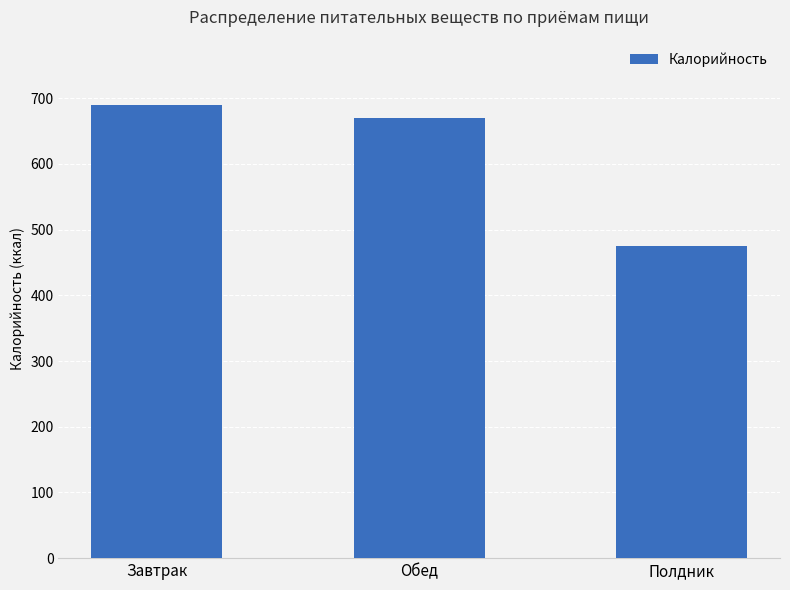

Where is the data nearest to the value 582?

Обед